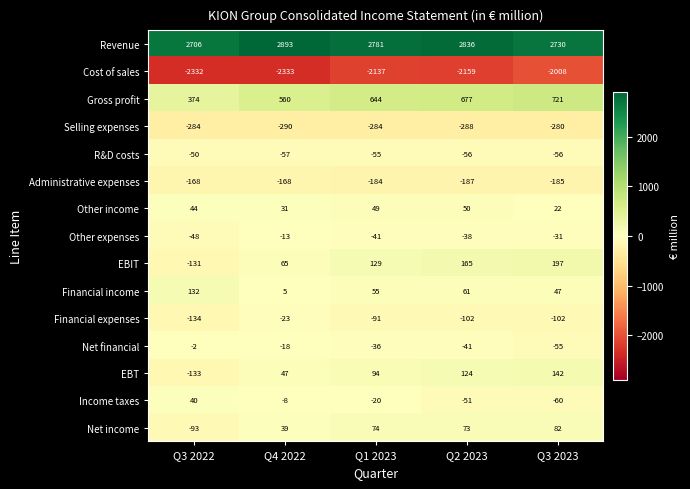

True or false: Other income has a value of 31 at Q4 2022.

True